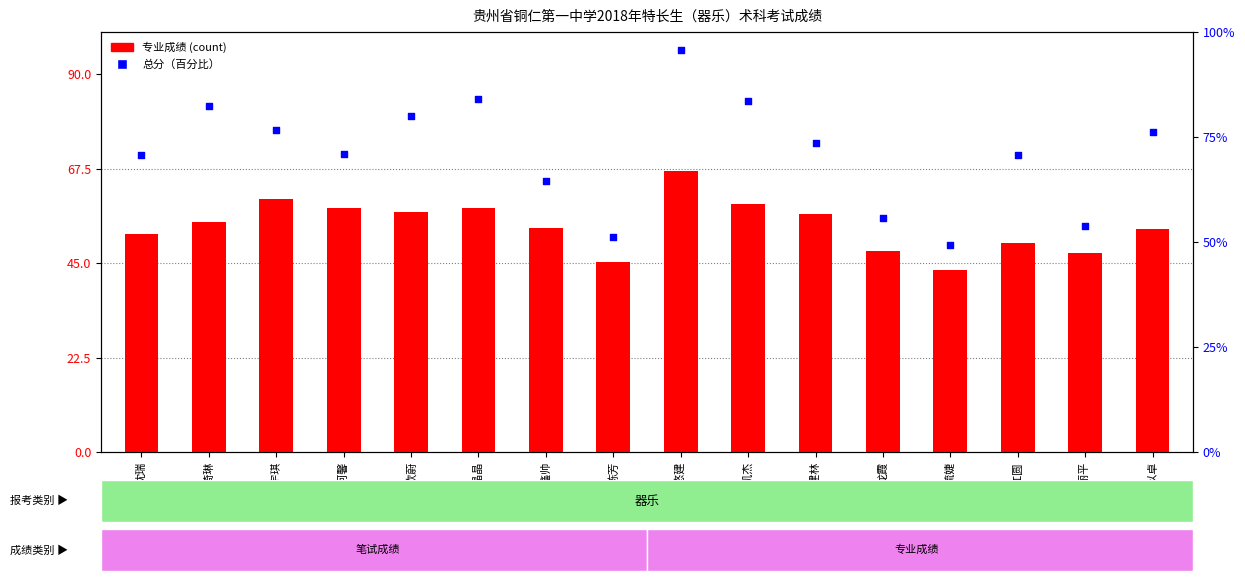

Which series reaches the minimum Y coordinate?

专业成绩